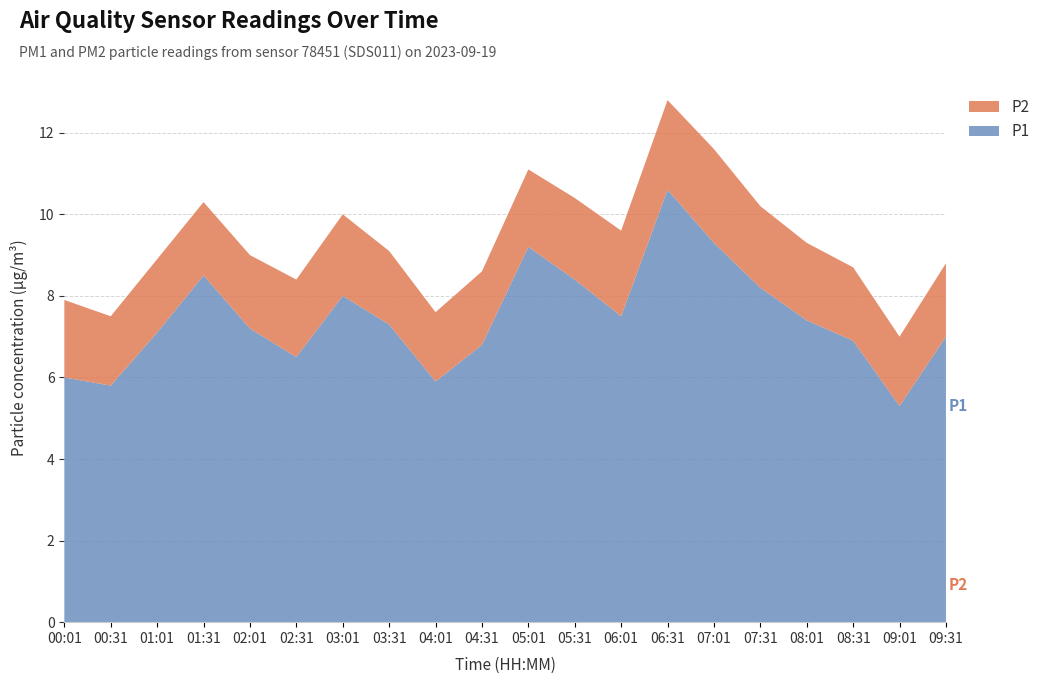

Reading left to right, what are all the values shown in this chart?

P2: 1.9	1.7	1.8	1.8	1.8	1.9	2.0	1.8	1.7	1.8	1.9	2.0	2.1	2.2	2.3	2.0	1.9	1.8	1.7	1.8
P1: 6.0	5.8	7.1	8.5	7.2	6.5	8.0	7.3	5.9	6.8	9.2	8.4	7.5	10.6	9.3	8.2	7.4	6.9	5.3	7.0